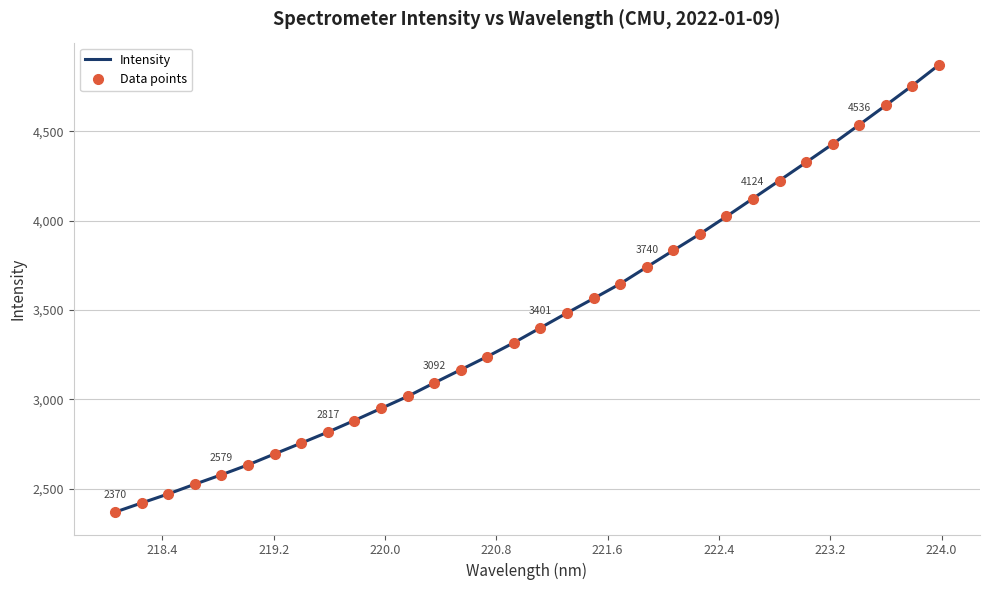

What is the minimum value shown in the chart?

2369.9